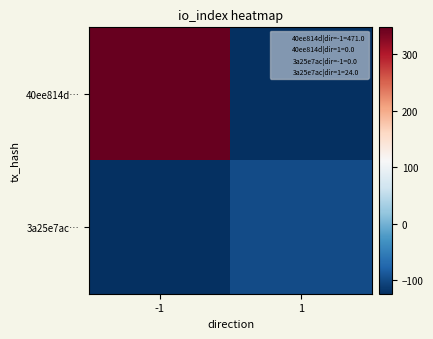

Which label corresponds to the smallest value in the chart?

1